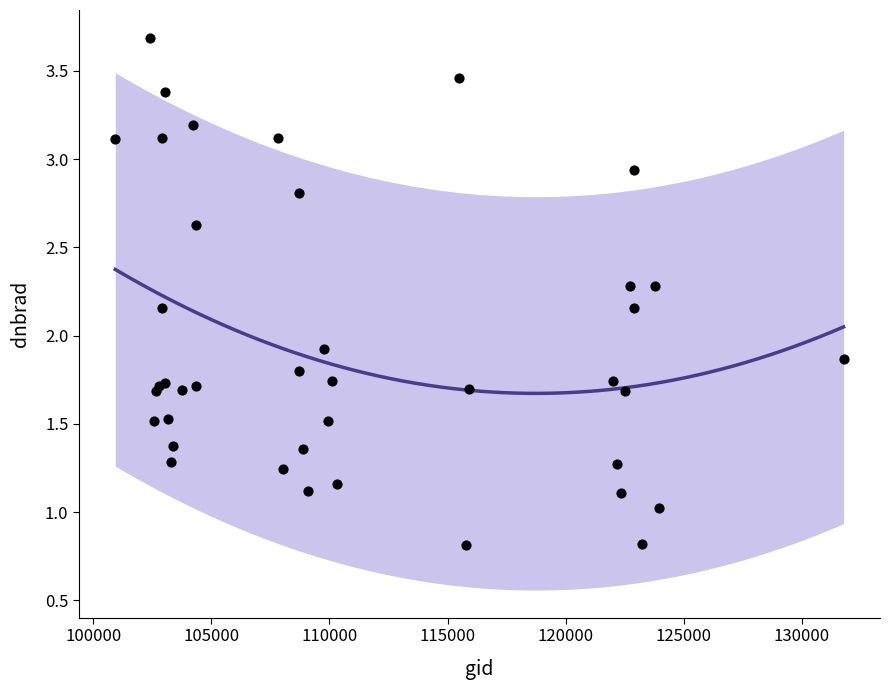

What Y value in the scatter plot is closest to 2?

1.9